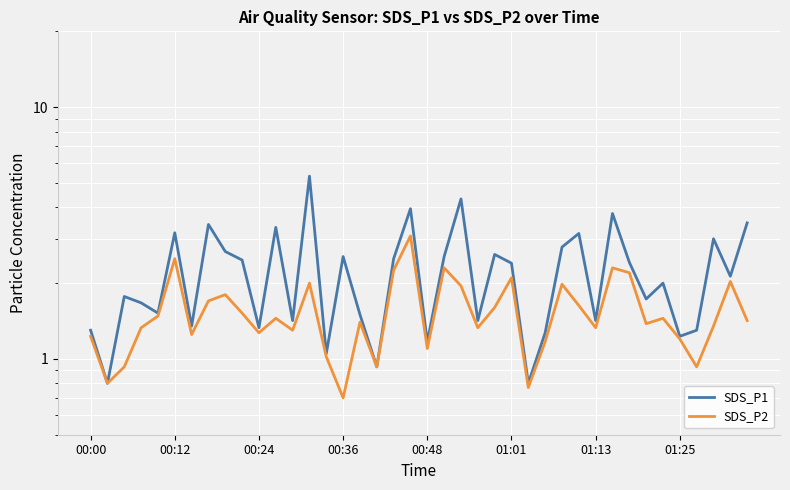

What is the minimum value for SDS_P1?

0.8